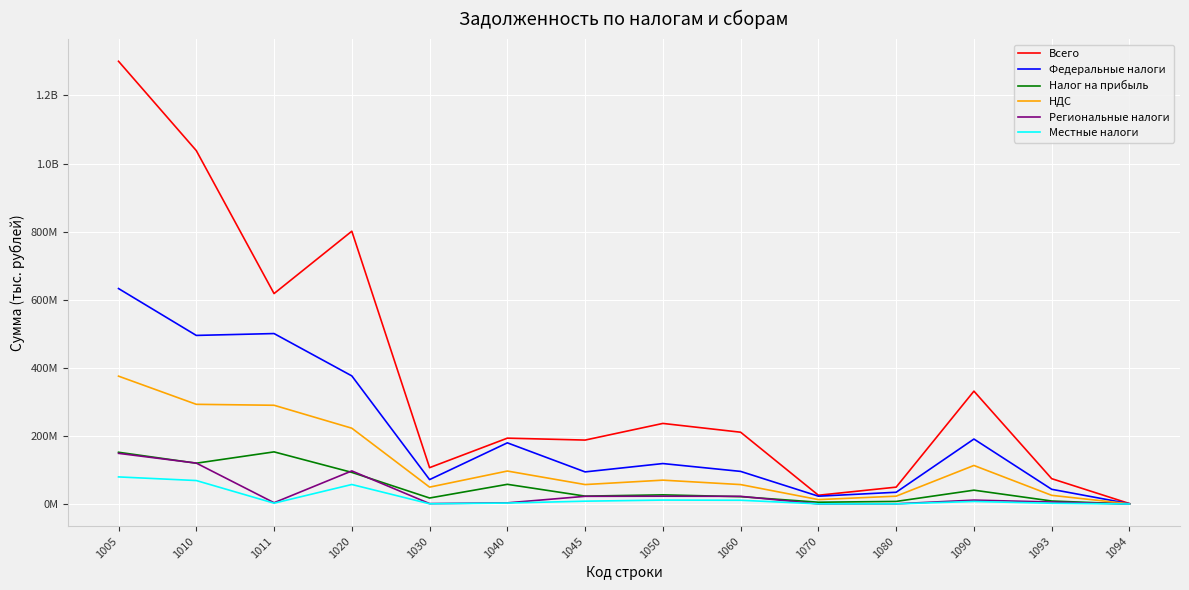

At which category is the sum across all series the highest?

1005